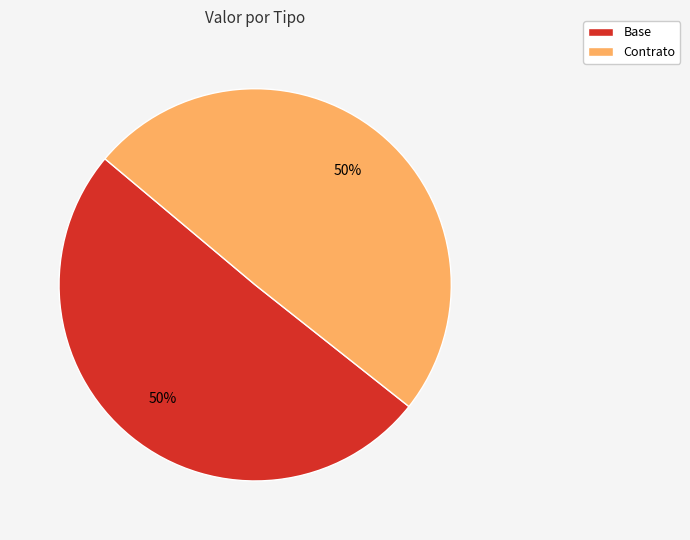

Combined, do Base and Contrato account for over 50%?

Yes